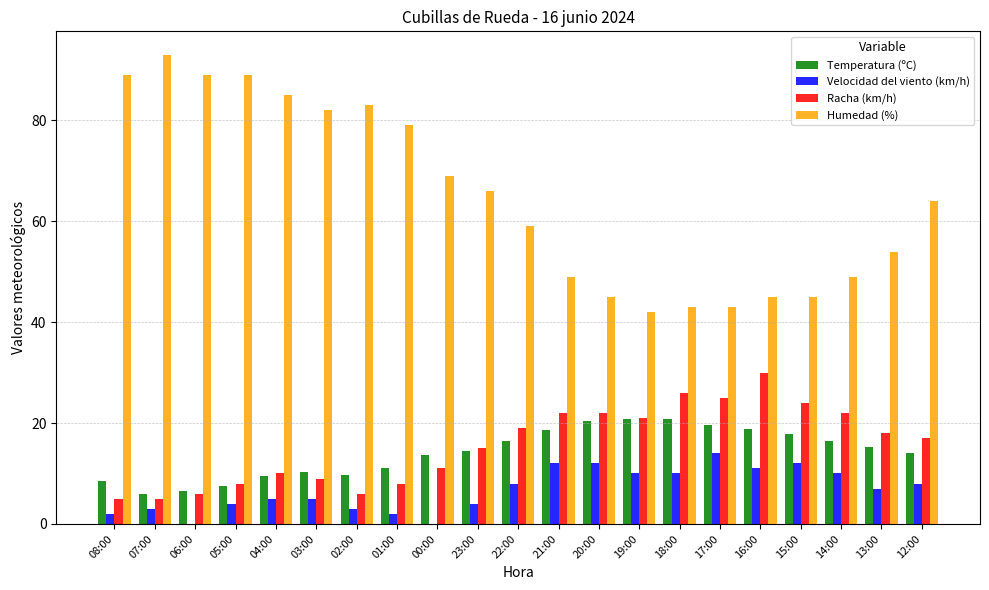

Which series has the largest total across all categories?

Humedad (%)